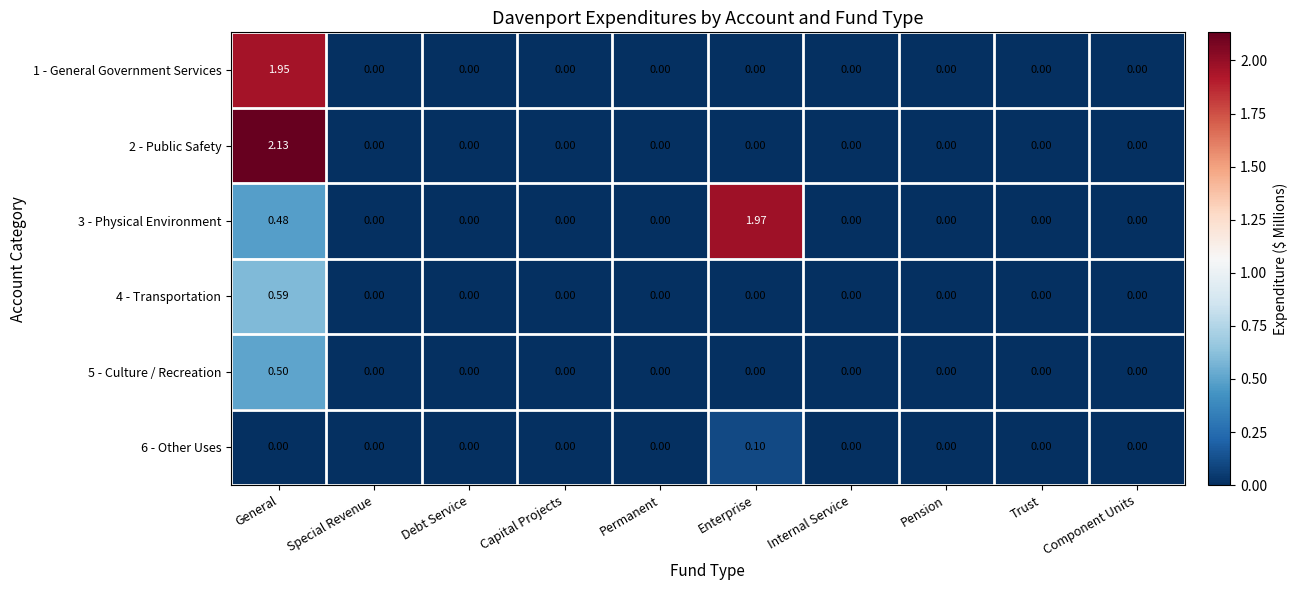

At which category is the sum across all series the highest?

General